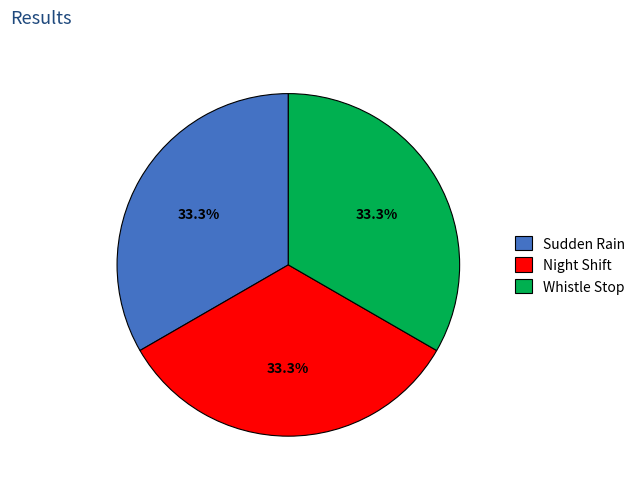

Approximately how many times larger is the value at Sudden Rain compared to Night Shift?

1.0